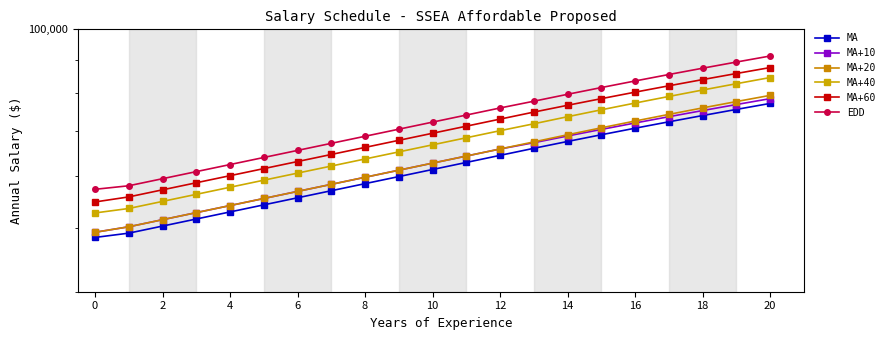

Where is MA+20 nearest to the value 64313?

11